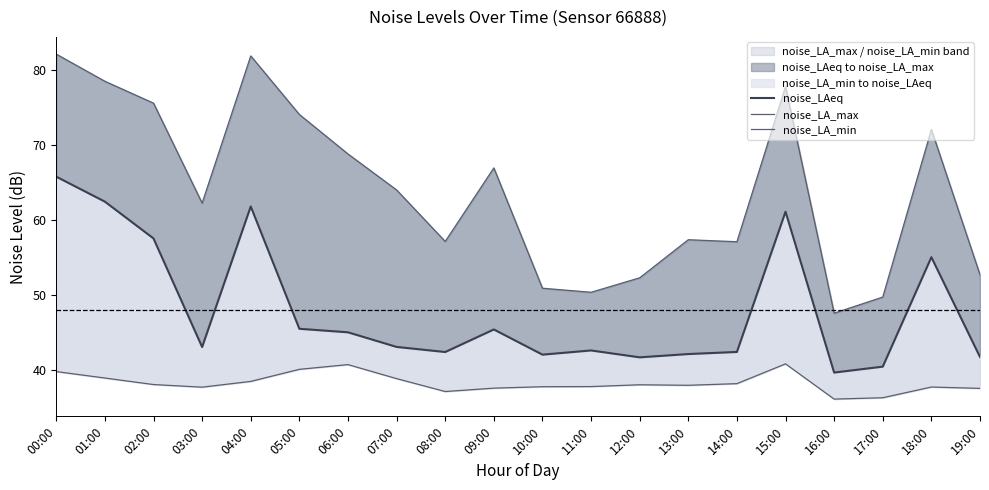

Is it true that noise_LAeq equals 45.5 at 05:00?

True